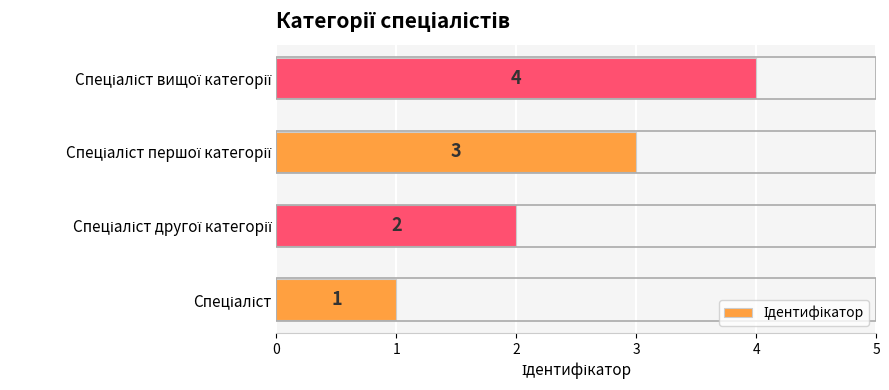

What is the sum of all values?

10